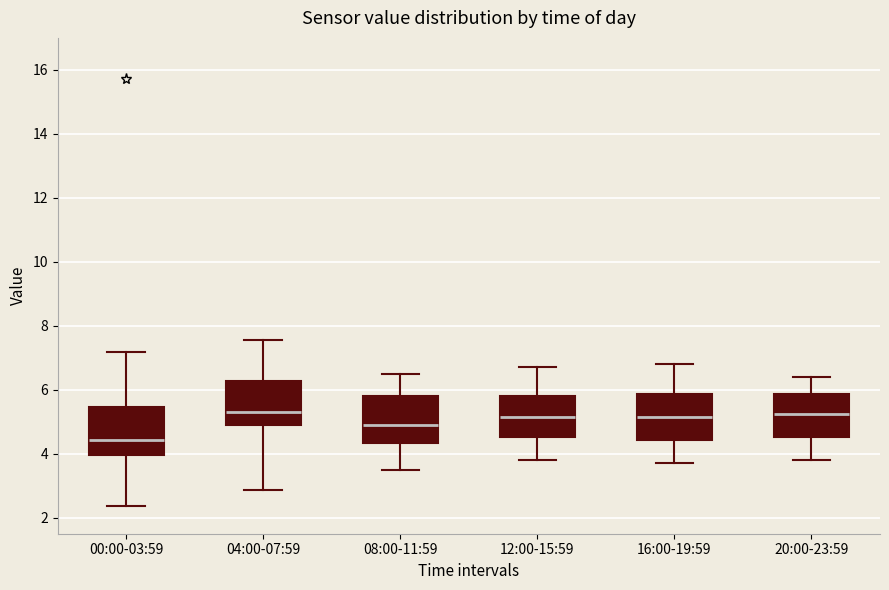

Reading left to right, read every box against the y-axis: the position of its median line, the range the box covers, and the ends of its whiskers. The values are not printed on the chart, so give them approximately, as read against the axis.

00:00-03:59: median 4.4, box 4.0 to 5.4, whiskers 2.4 to 7.2
04:00-07:59: median 5.4, box 5.0 to 6.2, whiskers 2.8 to 7.6
08:00-11:59: median 5.0, box 4.4 to 5.8, whiskers 3.6 to 6.6
12:00-15:59: median 5.2, box 4.6 to 5.8, whiskers 3.8 to 6.8
16:00-19:59: median 5.2, box 4.4 to 5.8, whiskers 3.8 to 6.8
20:00-23:59: median 5.2, box 4.6 to 5.8, whiskers 3.8 to 6.4